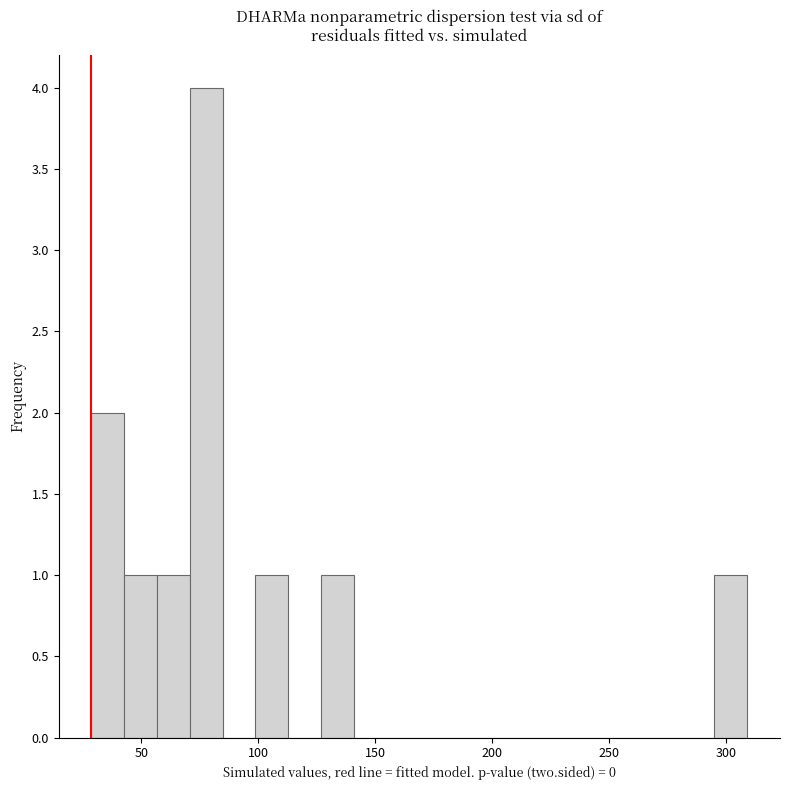

Around what value on the x-axis is the tallest bar? Give the approximate position of its centre, as read against the axis.

80